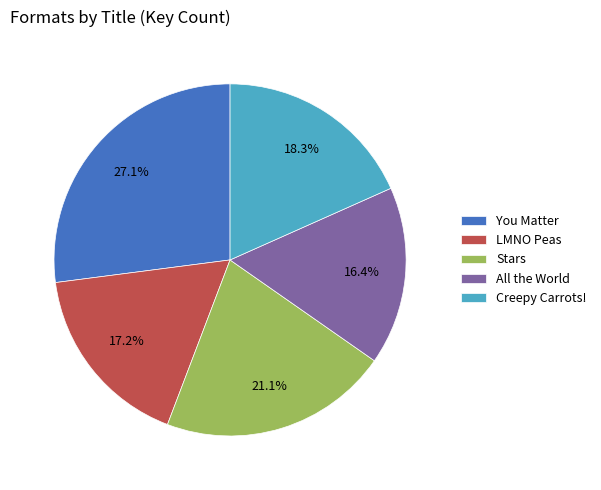

To the nearest percent, what is the average slice percentage?

20%